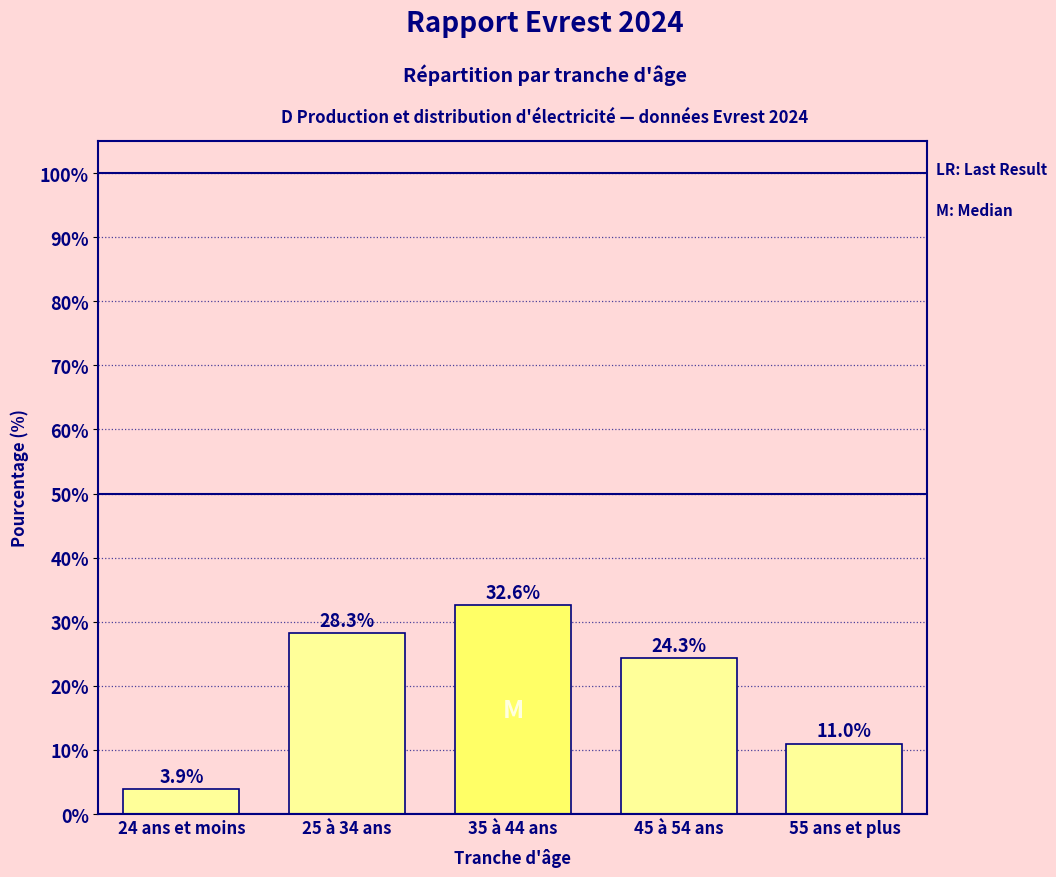

Reading left to right, what are all the values shown in this chart?

24 ans et moins=3.9	25 à 34 ans=28.3	35 à 44 ans=32.6	45 à 54 ans=24.3	55 ans et plus=11.0